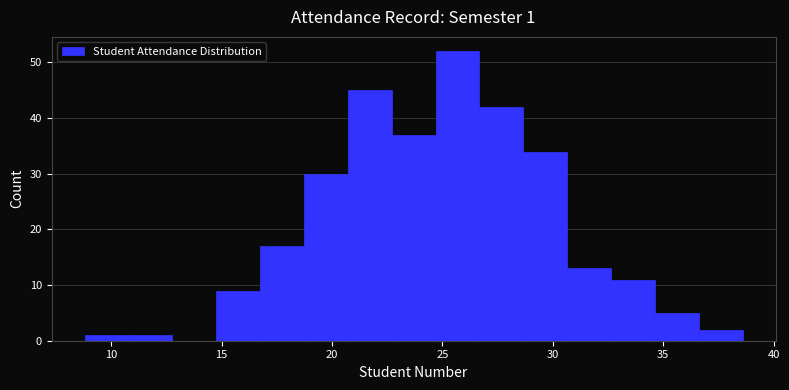

Around what value on the x-axis is the tallest bar? Give the approximate position of its centre, as read against the axis.

25.5